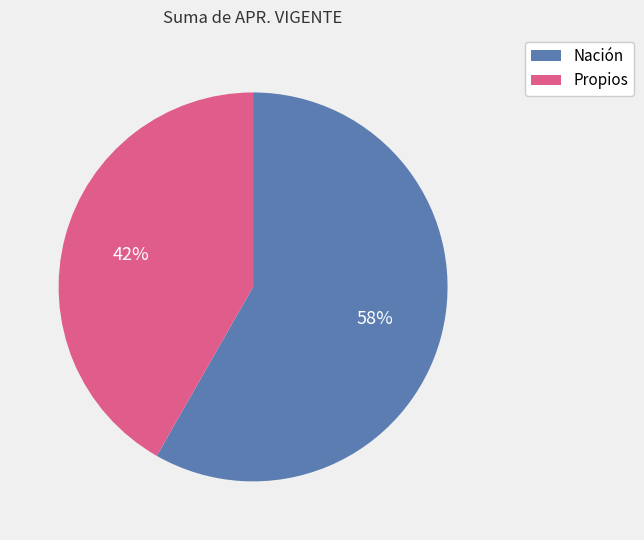

How many segments does this pie chart have?

2